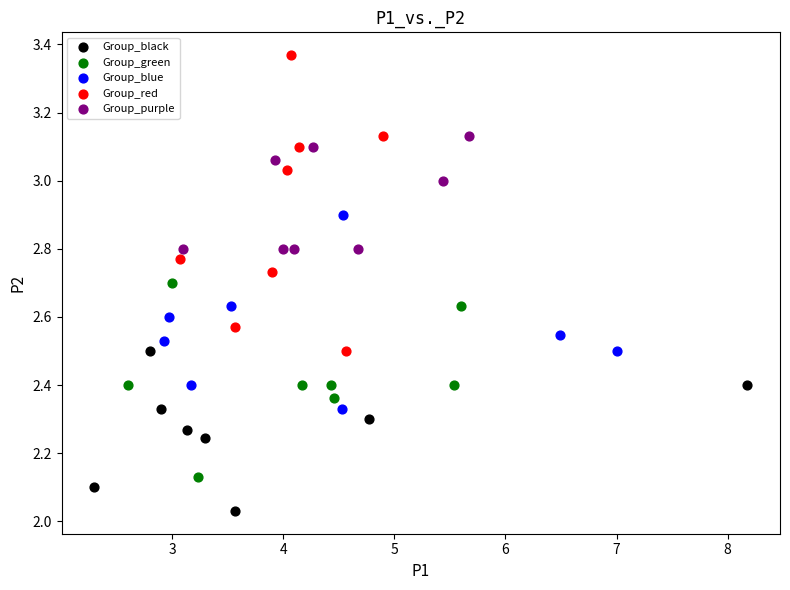

Which series contains the lowest Y value?

Group_black